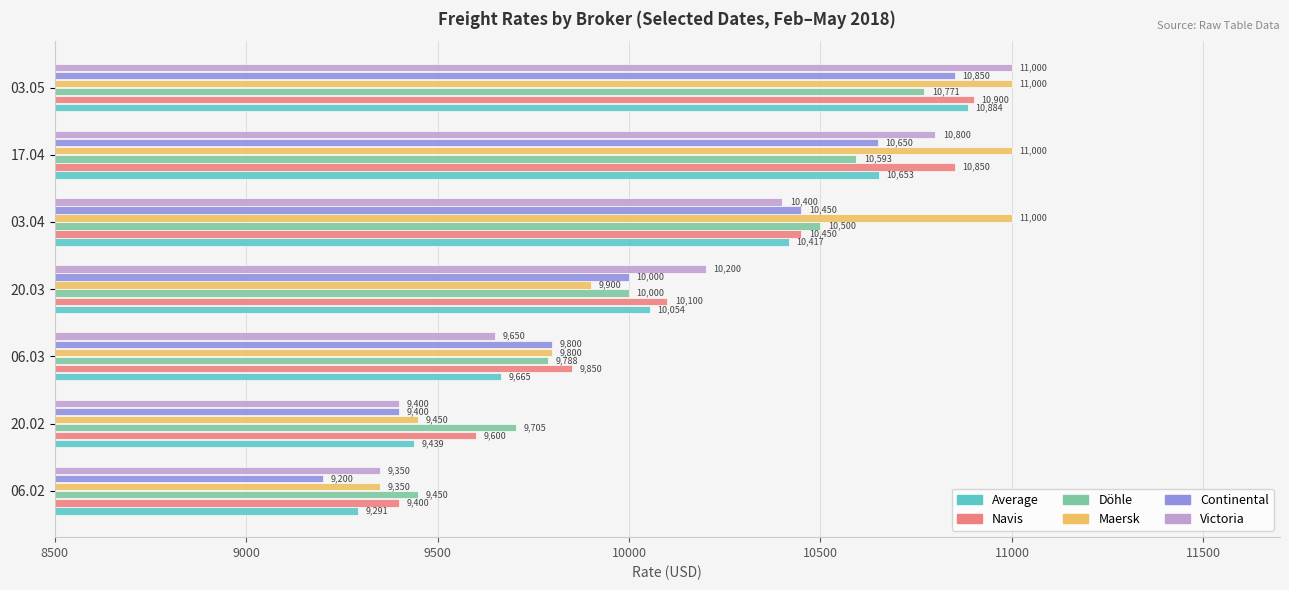

How many data points in Average are less than 10054?

3